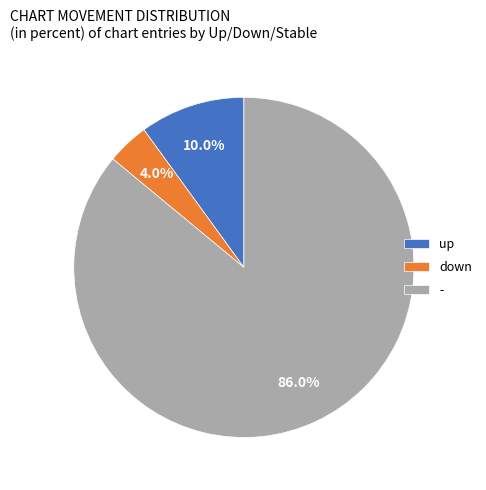

Rank the categories by value from highest to lowest.

-, up, down